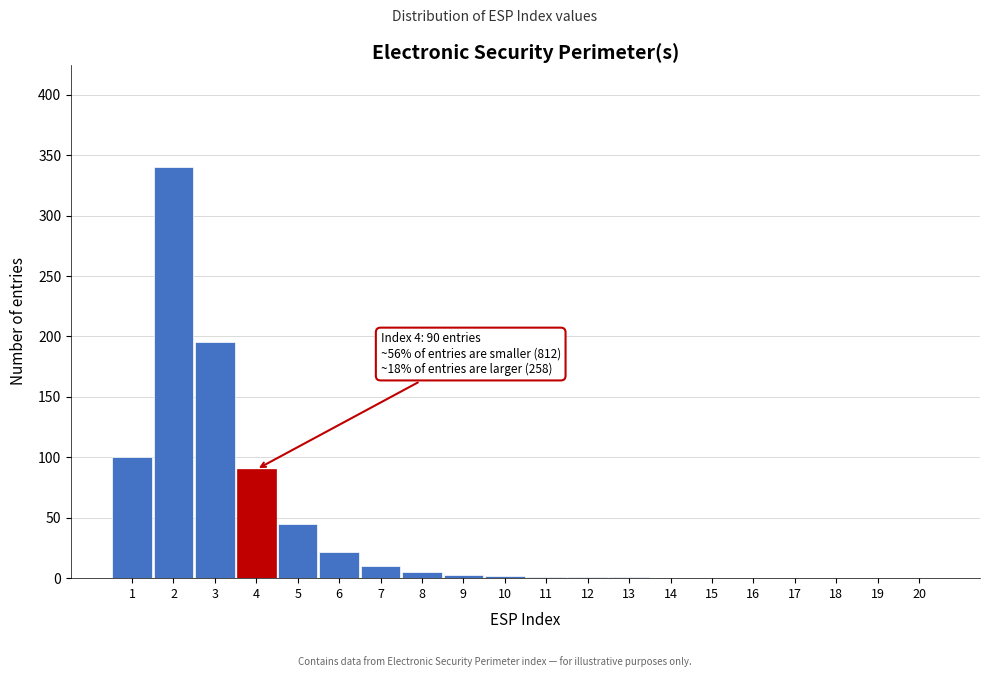

What is the greatest value displayed?

340